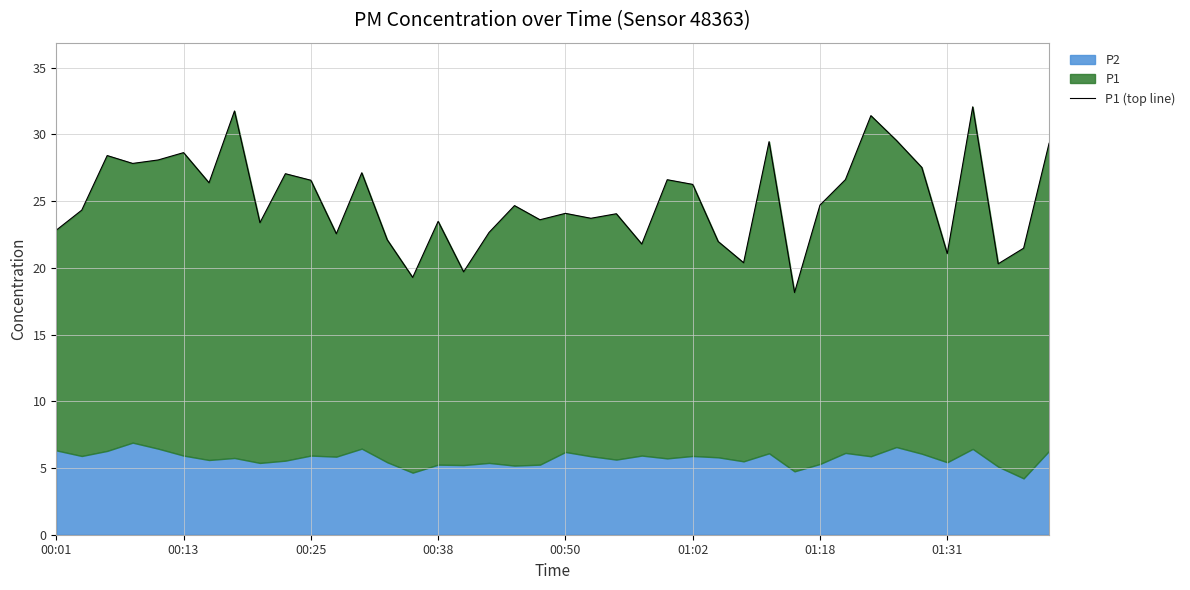

Approximately how many times larger is the value at 20 compared to 33?

0.8